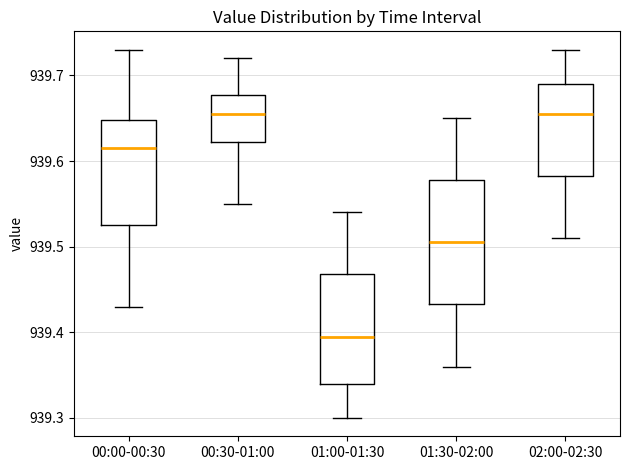

Where does the median line of the box for 00:30-01:00 sit on the y-axis? The values are not printed on the chart, so give them approximately, as read against the axis.

939.66